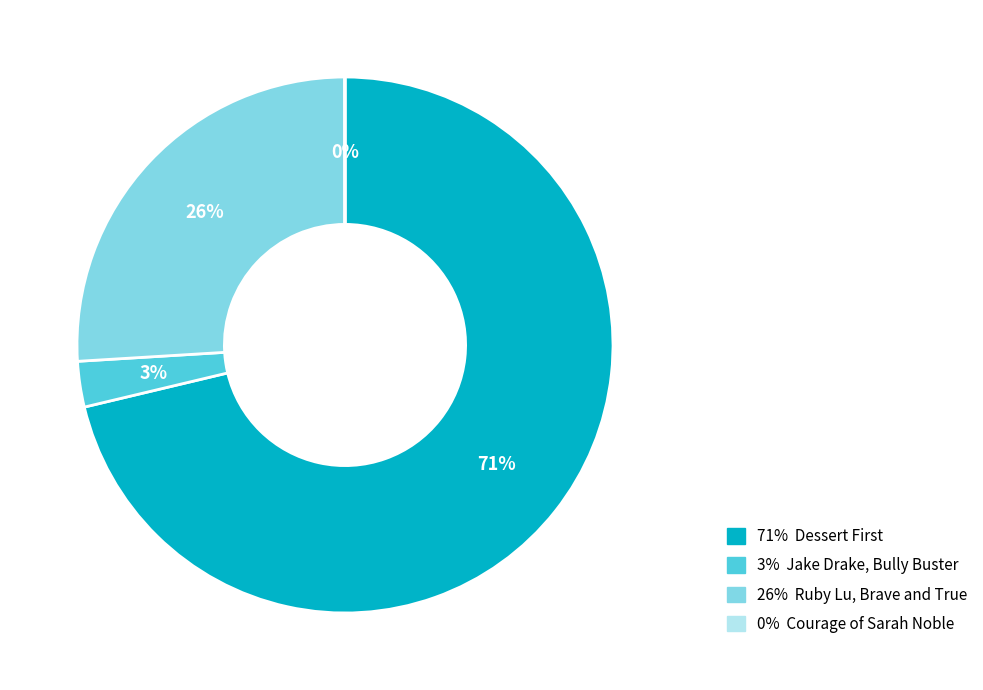

Which category accounts for the majority?

71% Dessert First